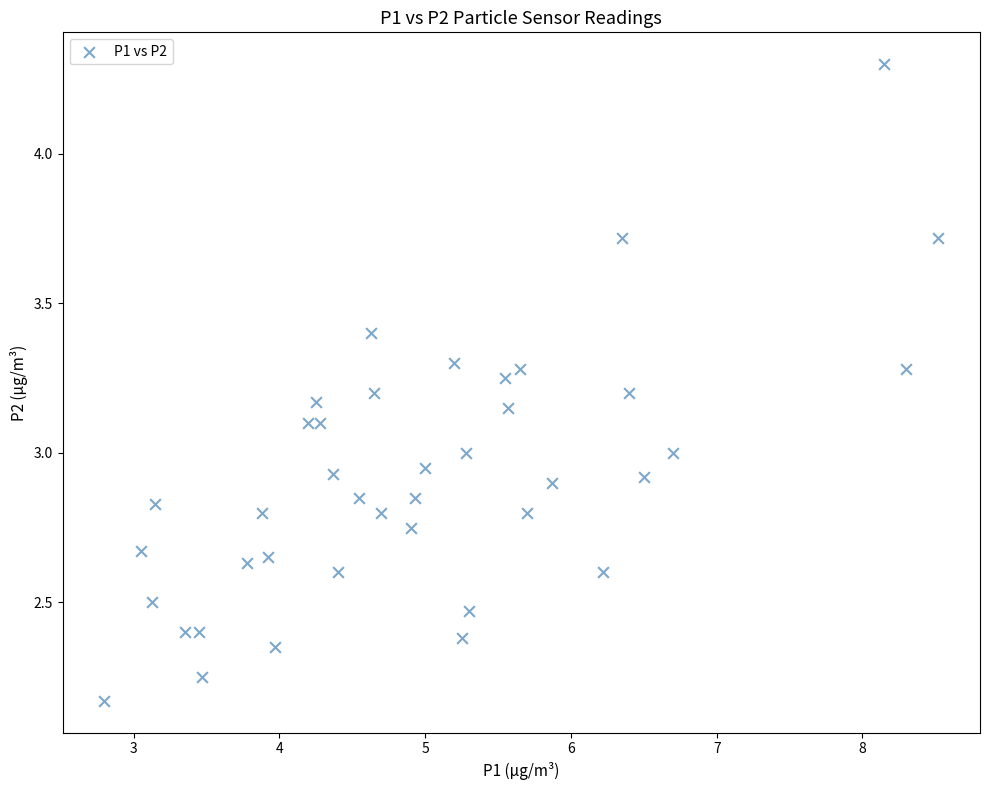

What is the range of Y values (max minus min)?

2.1